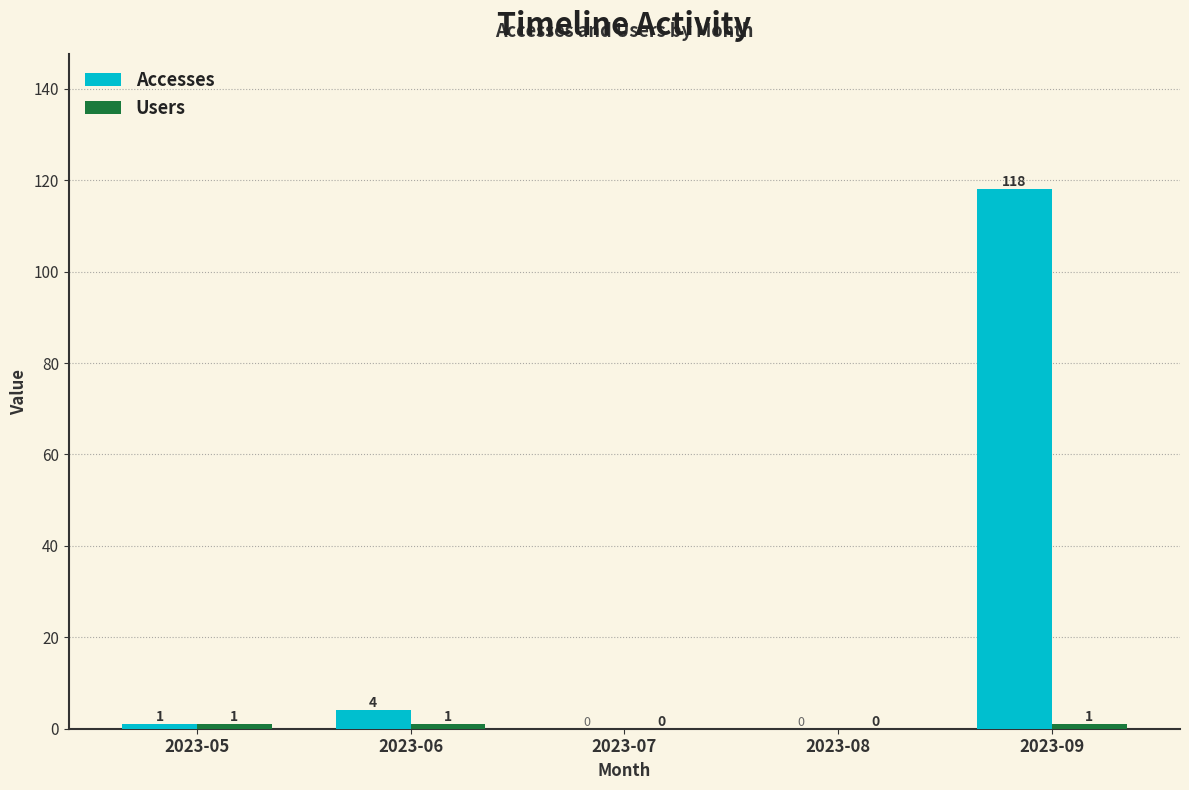

The Accesses series shows 4 at 2023-06. True or false?

True